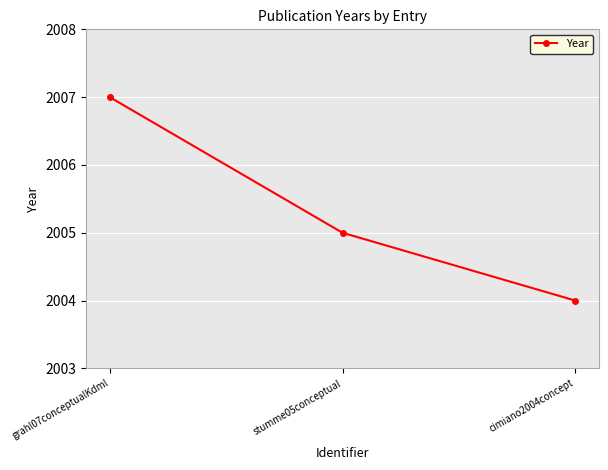

What is the sum of the values at grahl07conceptualKdml and cimiano2004concept?

4011